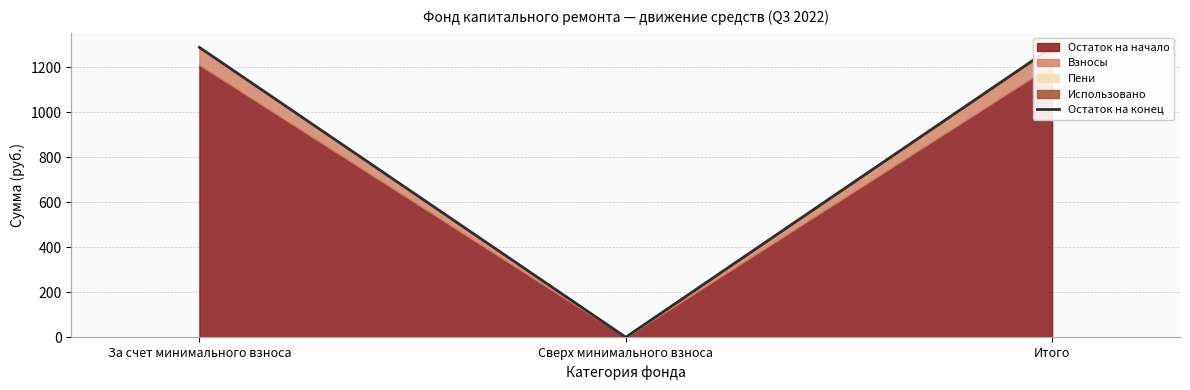

What is the label of the 3rd point from the right?

За счет минимального взноса